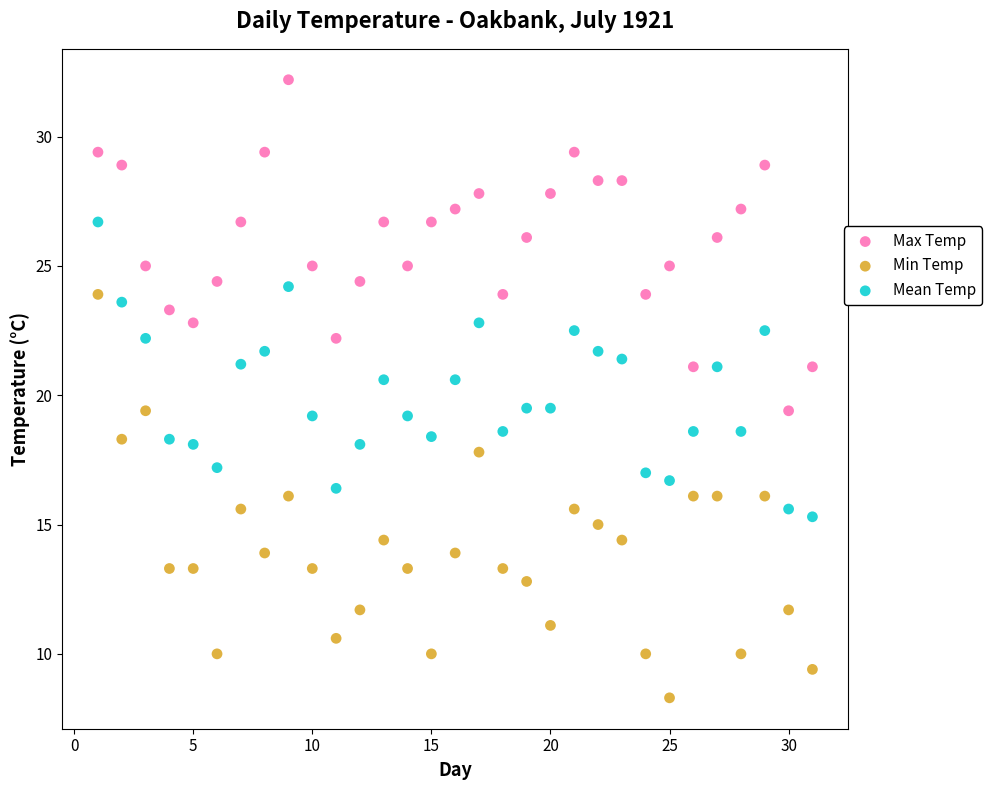

Which series reaches the maximum Y coordinate?

Max Temp